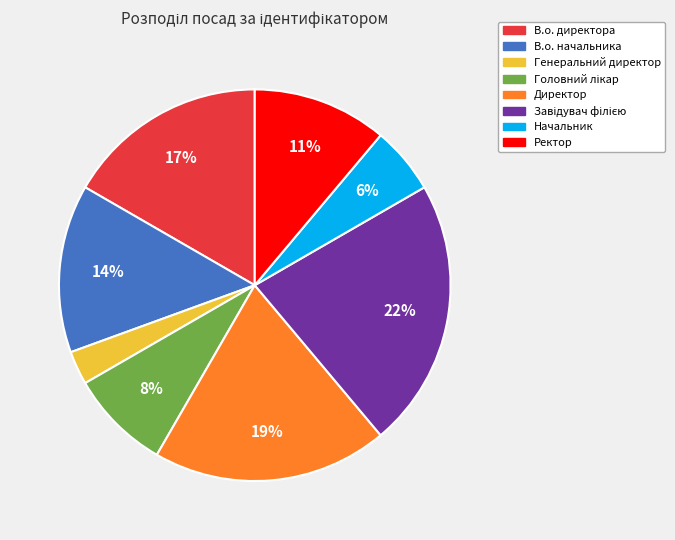

How many slices are in this pie chart?

8